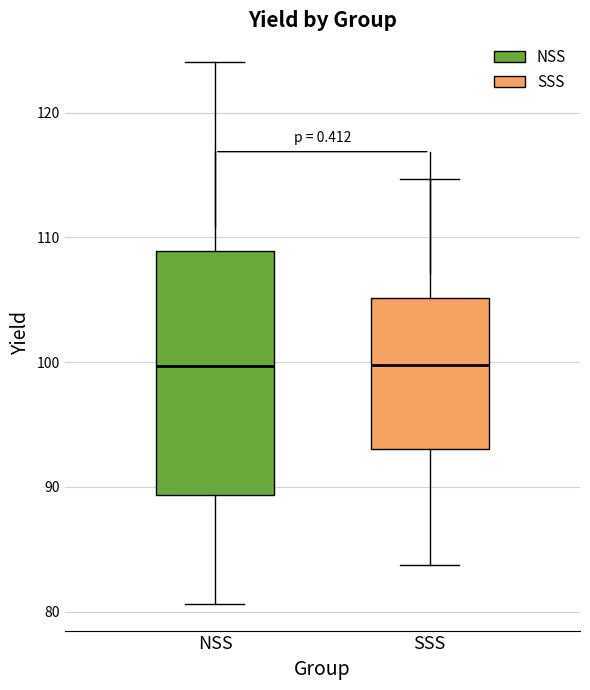

Reading left to right, read every box against the y-axis: the position of its median line, the range the box covers, and the ends of its whiskers. The values are not printed on the chart, so give them approximately, as read against the axis.

NSS: median 100, box 89 to 109, whiskers 81 to 124
SSS: median 100, box 93 to 105, whiskers 84 to 115